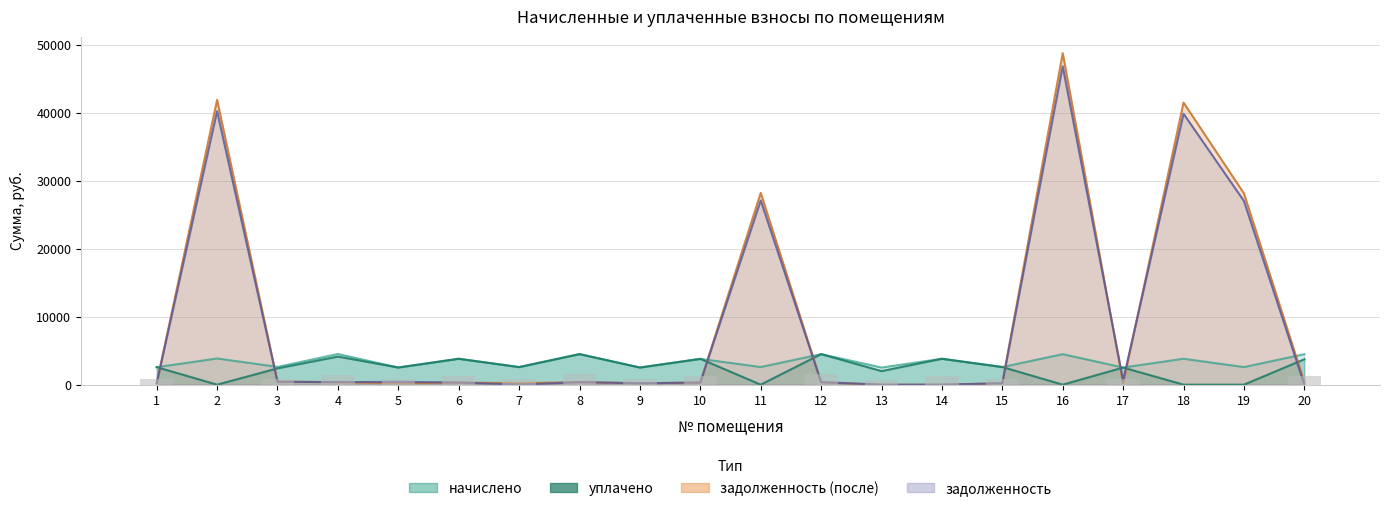

Which series has the largest total across all categories?

задолженность (после)